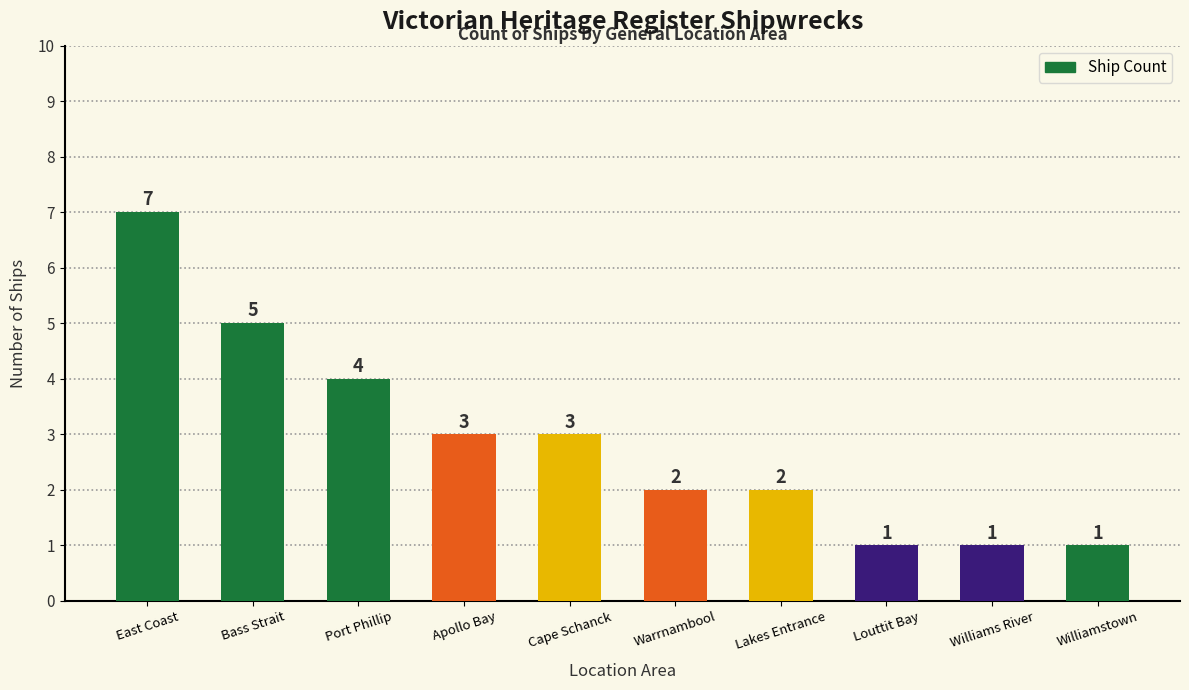

What position from the right is Williams River?

2